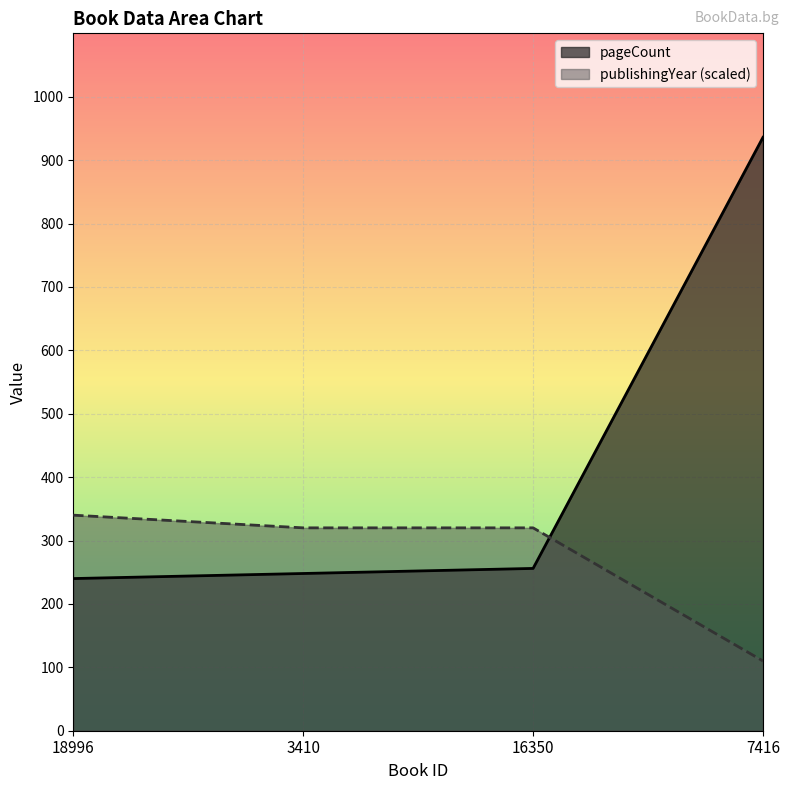

What are all the series names shown in the legend?

pageCount, publishingYear (scaled)